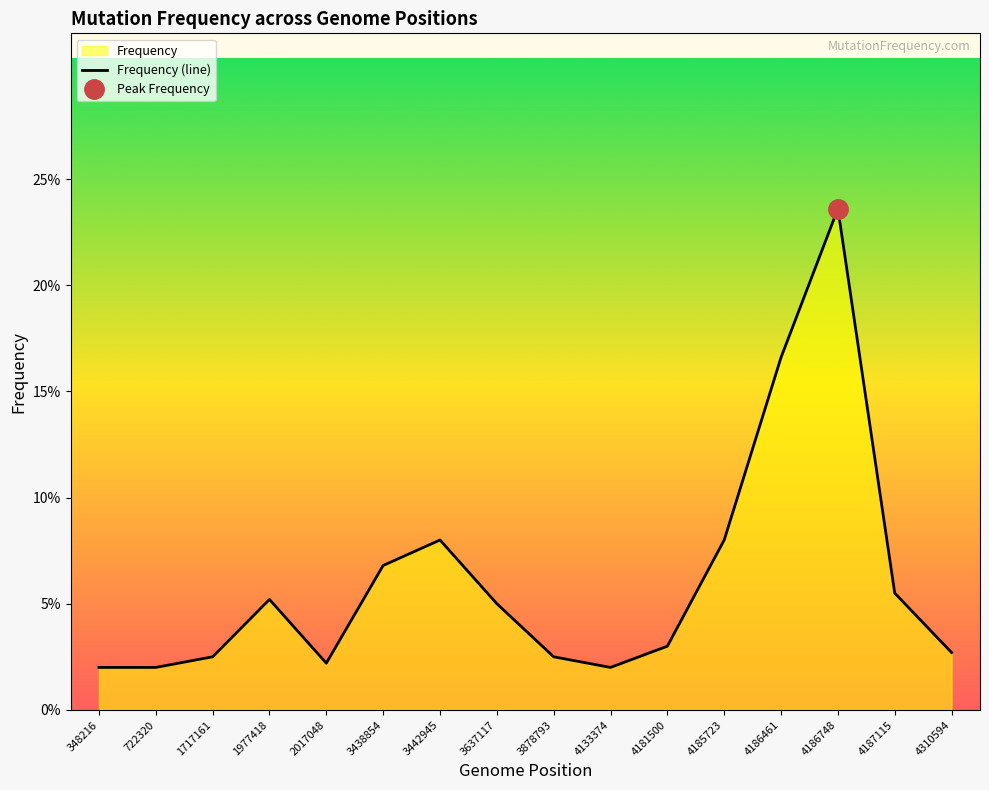

What is the sum of all values?

1.0